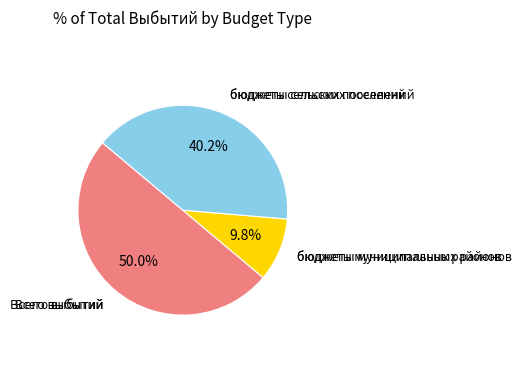

Count the number of slices in the pie.

3